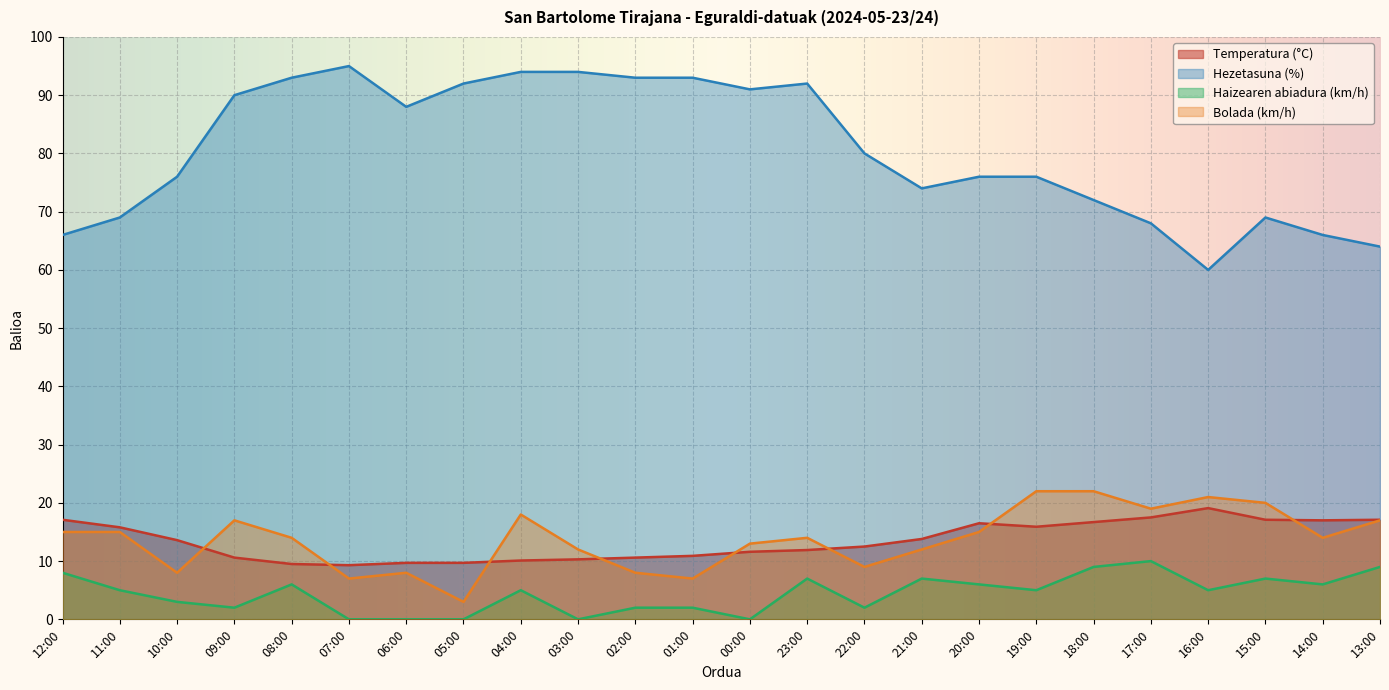

Count the number of categories in the chart.

24